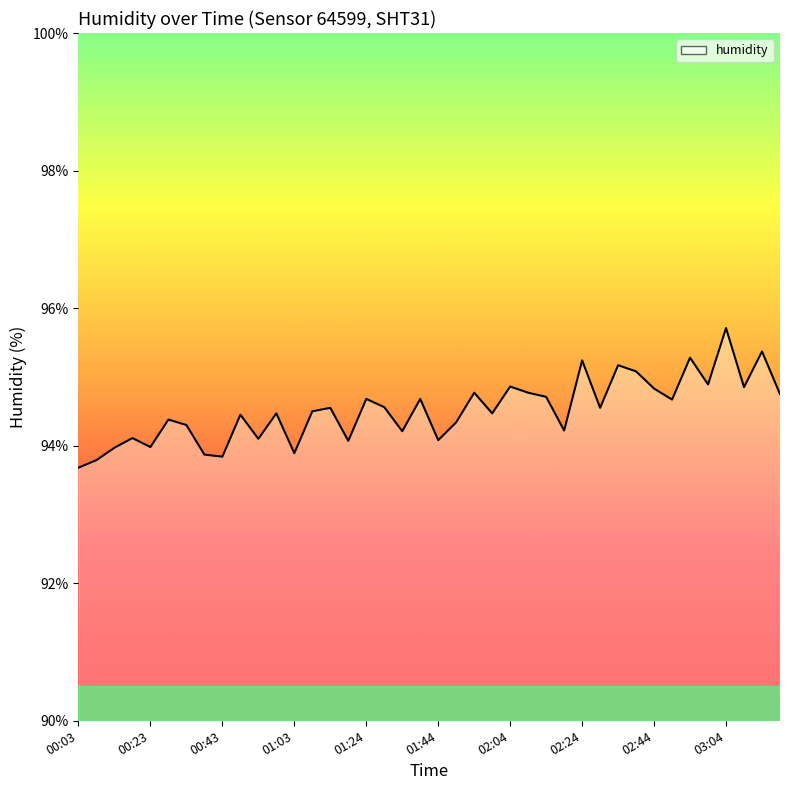

How many values are below 94?

7